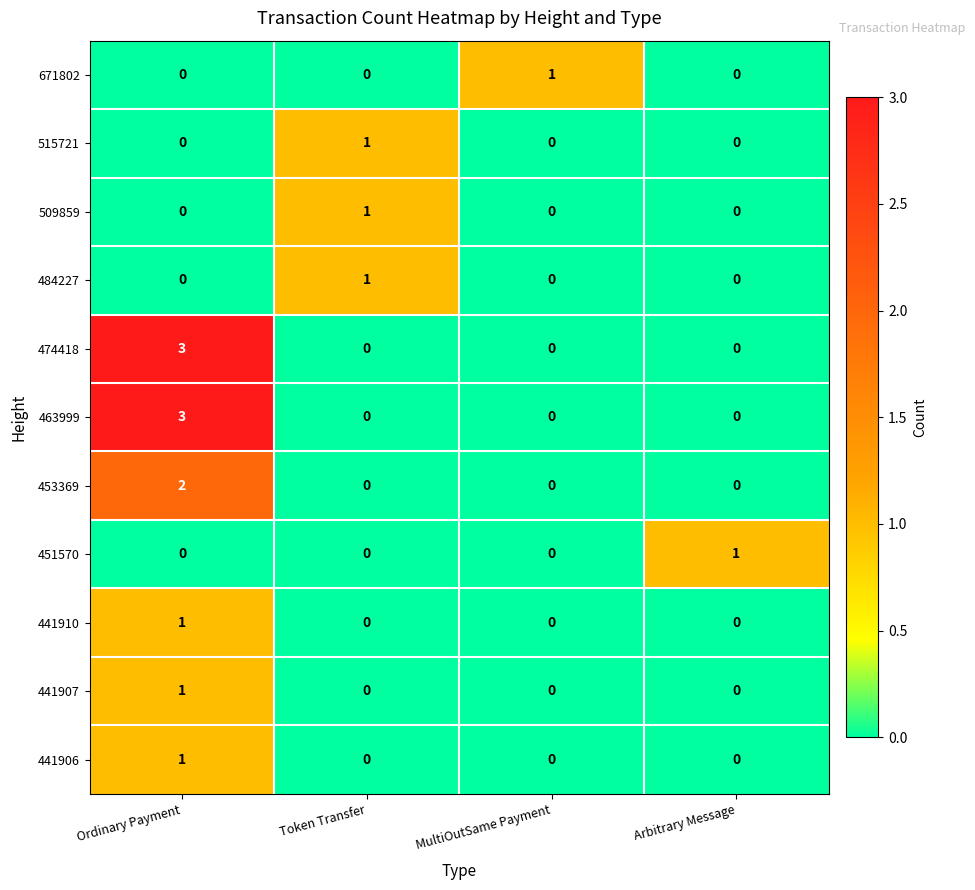

What is the spread (max minus min) of values at Arbitrary Message?

1